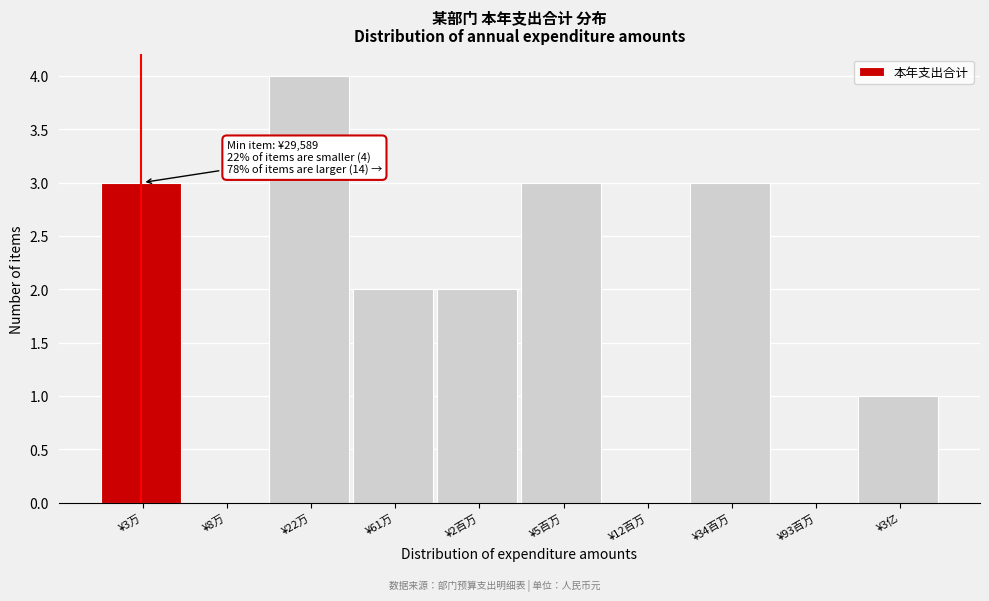

Reading left to right, what are all the values shown in this chart?

¥3万=3	¥8万=0	¥22万=4	¥61万=2	¥2百万=2	¥5百万=3	¥12百万=0	¥34百万=3	¥93百万=0	¥3亿=1